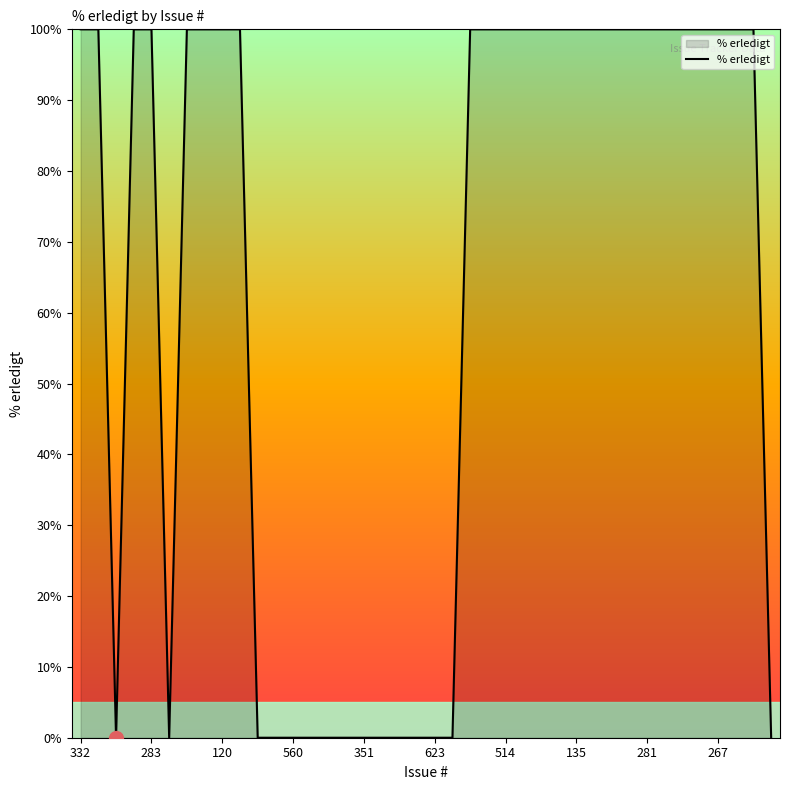

How many distinct data groups are displayed?

1